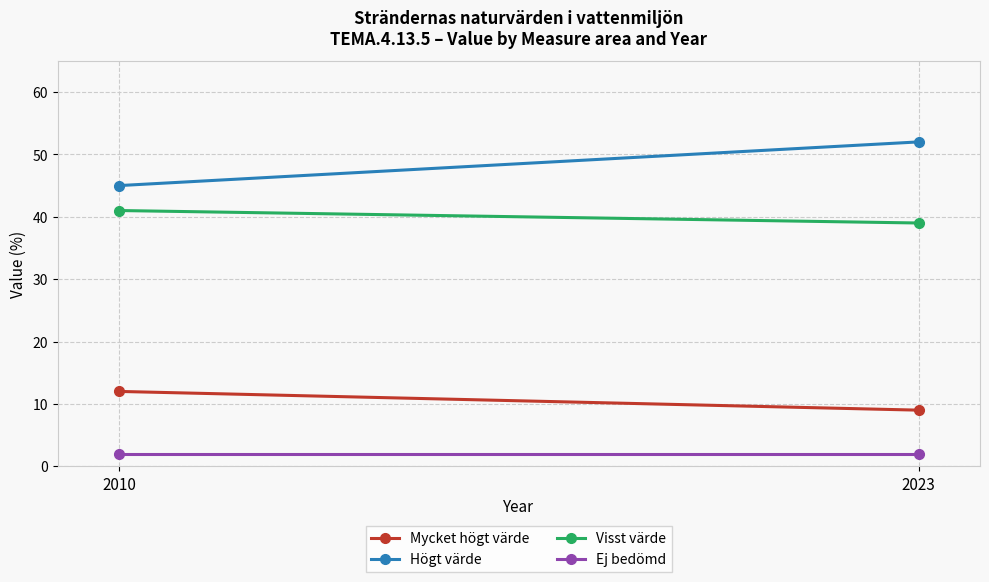

List the labels in order of Ej bedömd value, largest first.

2010, 2023